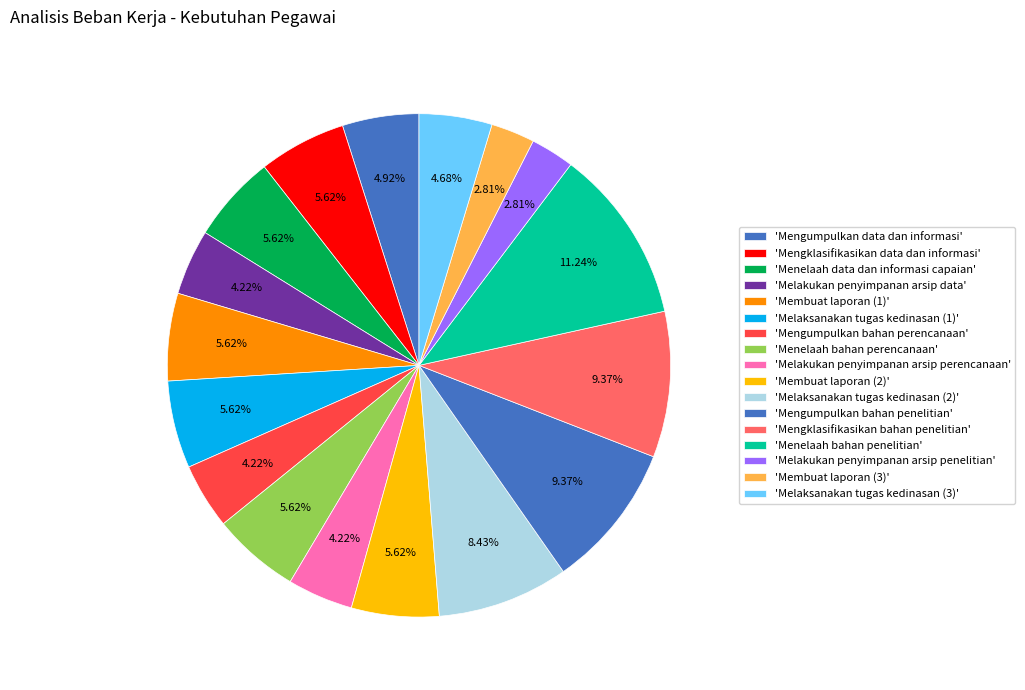

How many slices are in this pie chart?

17